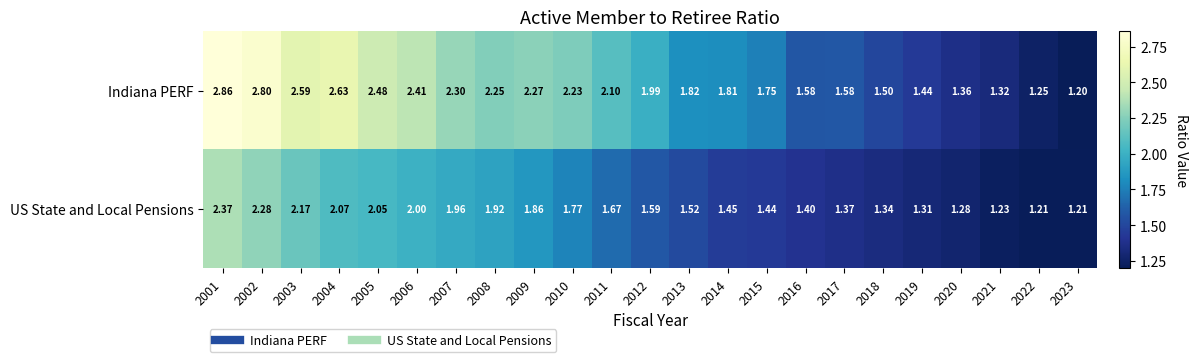

At how many categories does at least one series exceed 2?

11